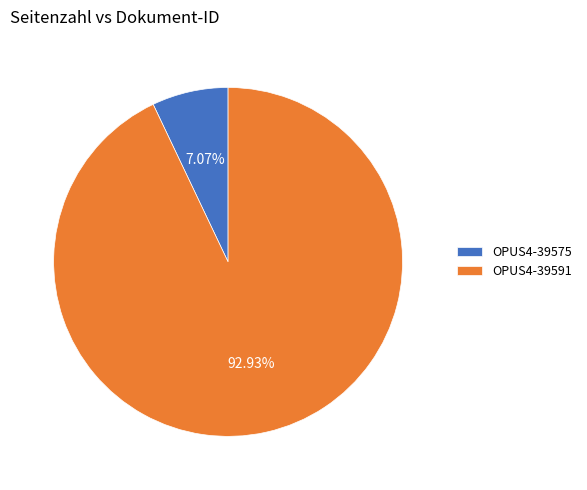

To the nearest percent, what is the average slice percentage?

50%